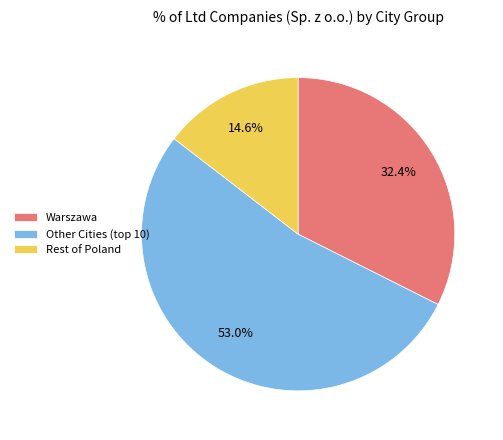

Rank the categories by value from lowest to highest.

Rest of Poland, Warszawa, Other Cities (top 10)